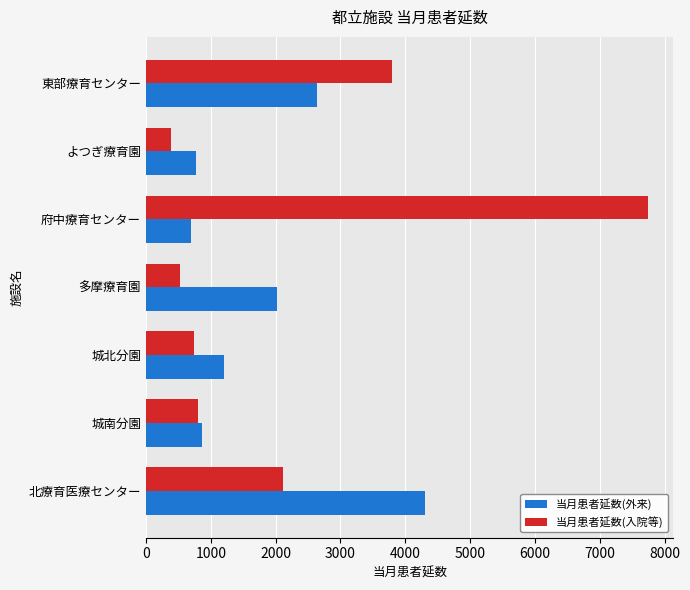

What is the minimum value for 当月患者延数(外来)?

691